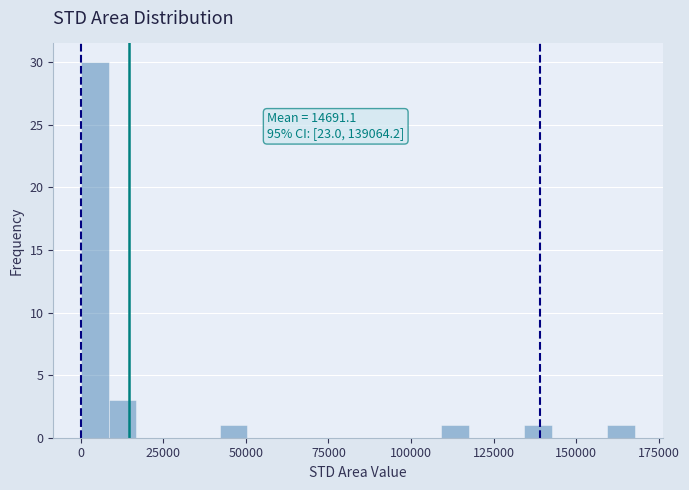

Read against the x-axis, roughly where is the centre of the tallest bar?

5000